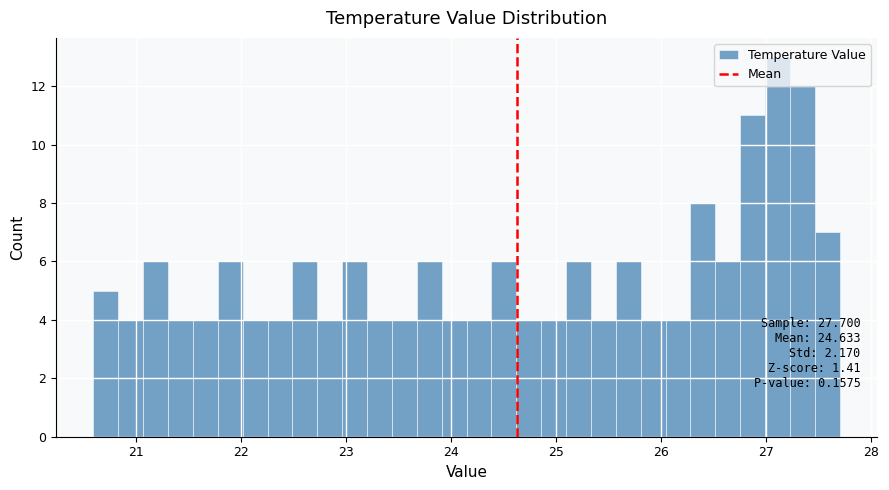

Around what value on the x-axis is the tallest bar? Give the approximate position of its centre, as read against the axis.

27.1